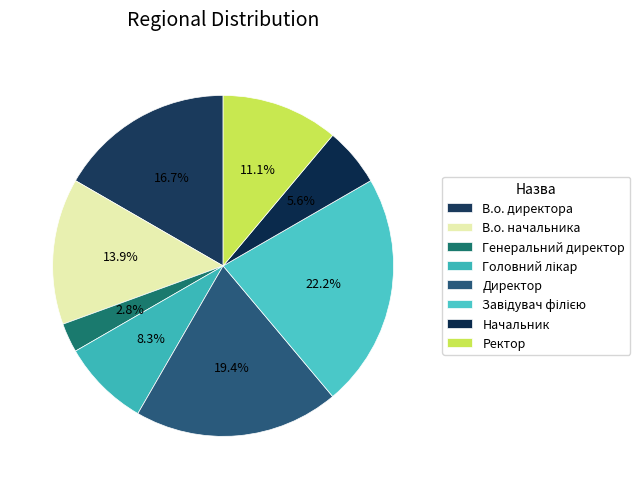

Which slice is the smallest?

Генеральний директор